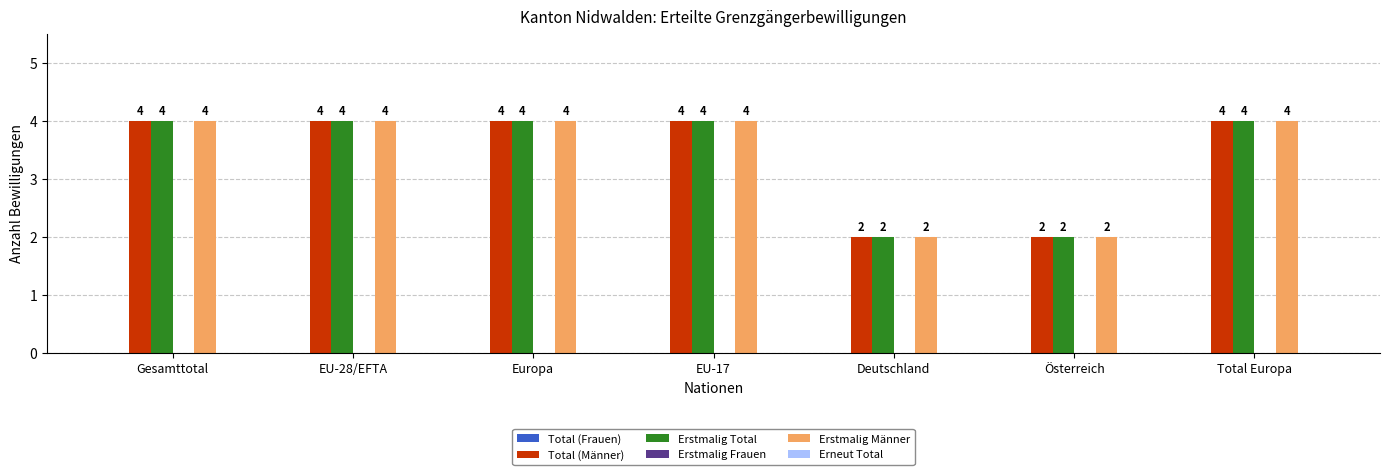

At how many categories does at least one series exceed 3?

5